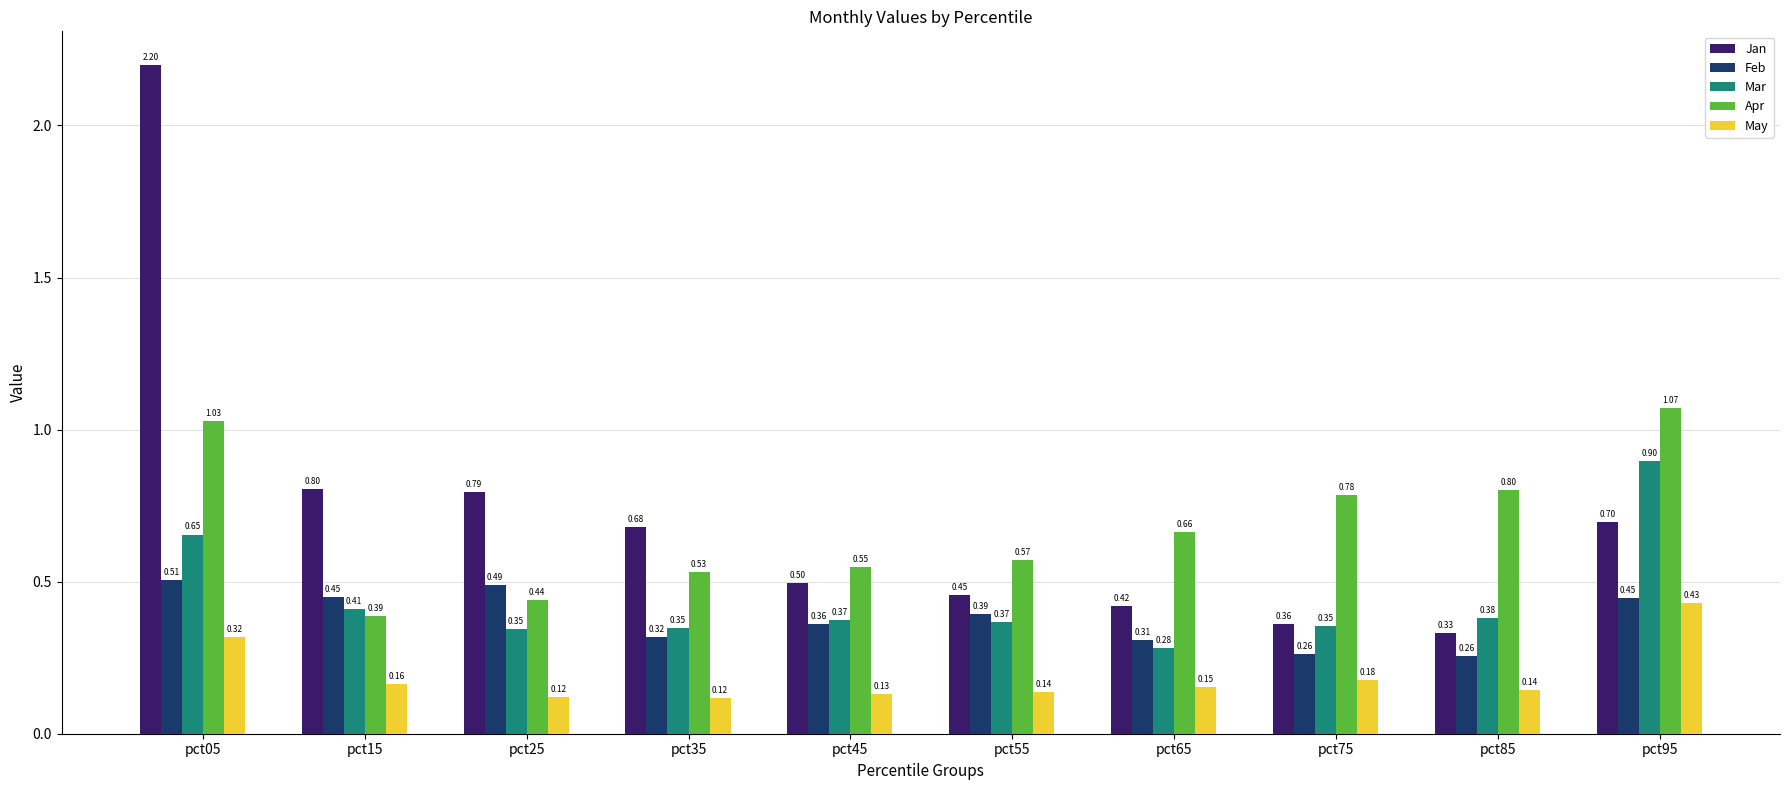

List the series in order of their peak value, highest first.

Jan, Apr, Mar, Feb, May